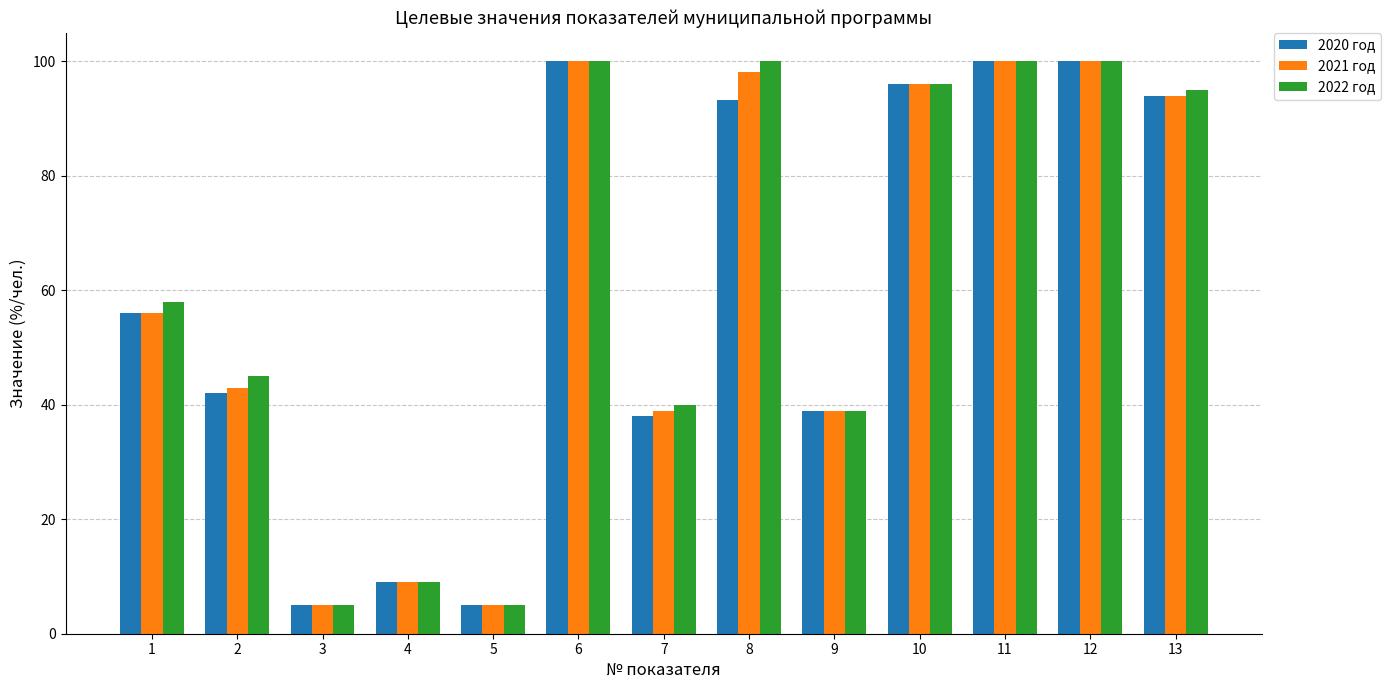

The value of 2021 год at 12 is 52.2. True or false?

False